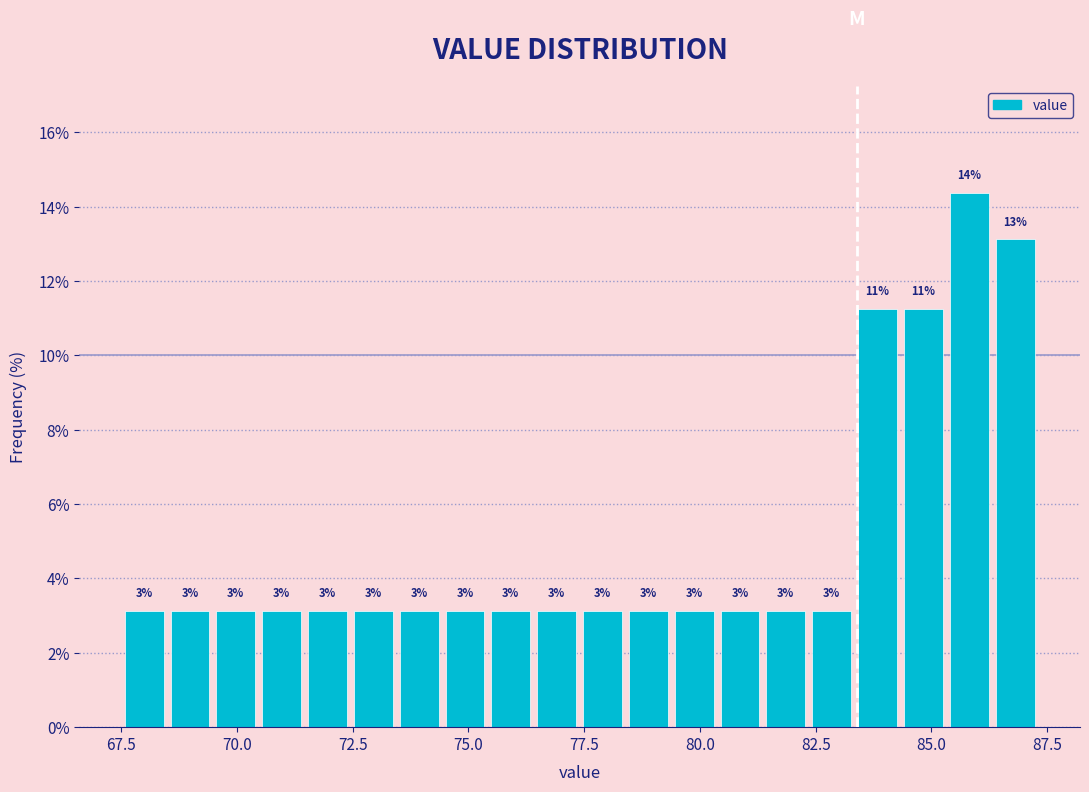

Around what value on the x-axis is the tallest bar? Give the approximate position of its centre, as read against the axis.

86.0